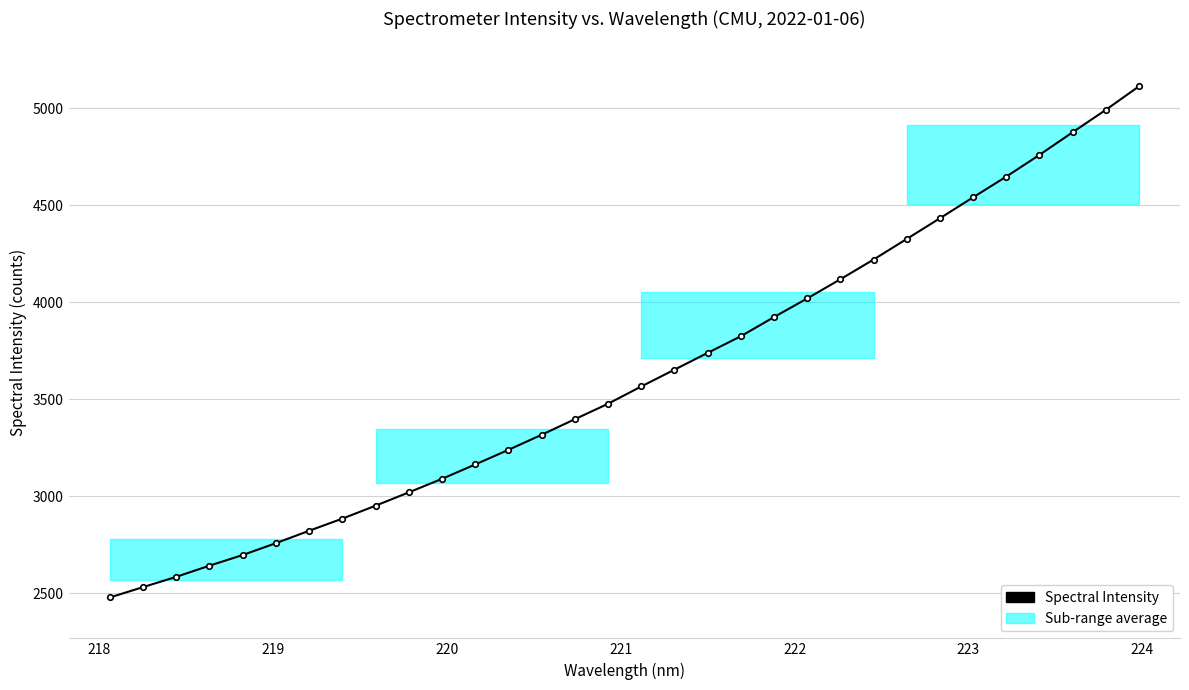

What is the maximum value shown in the chart?

5112.6